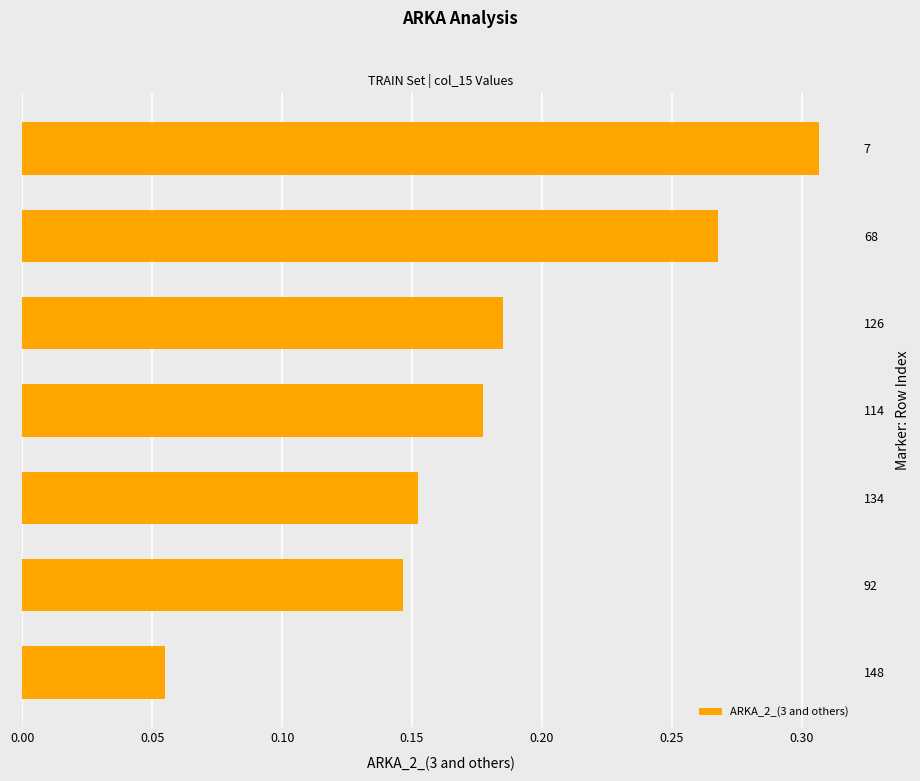

Does the chart contain stacked bars?

No